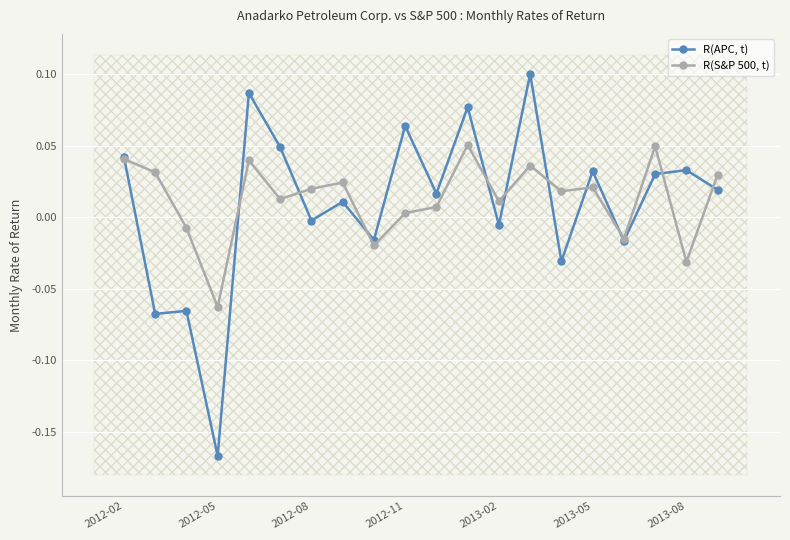

The R(APC, t) series shows 0.0 at 2013-05. True or false?

True